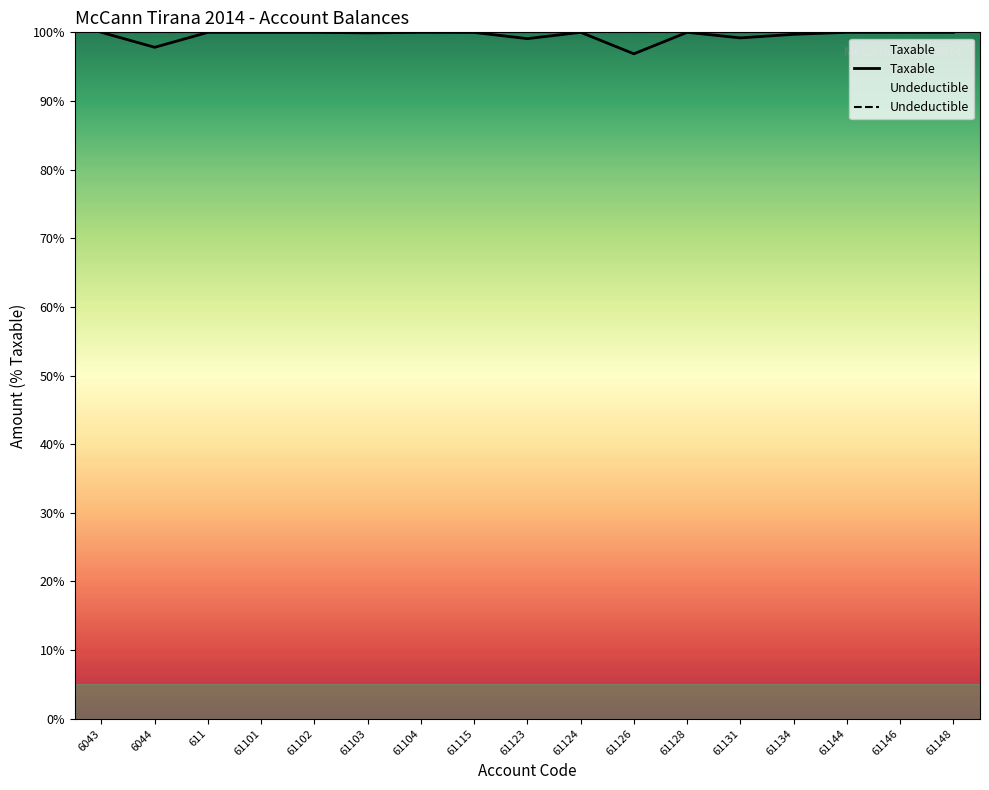

How many lines are shown in the chart?

2